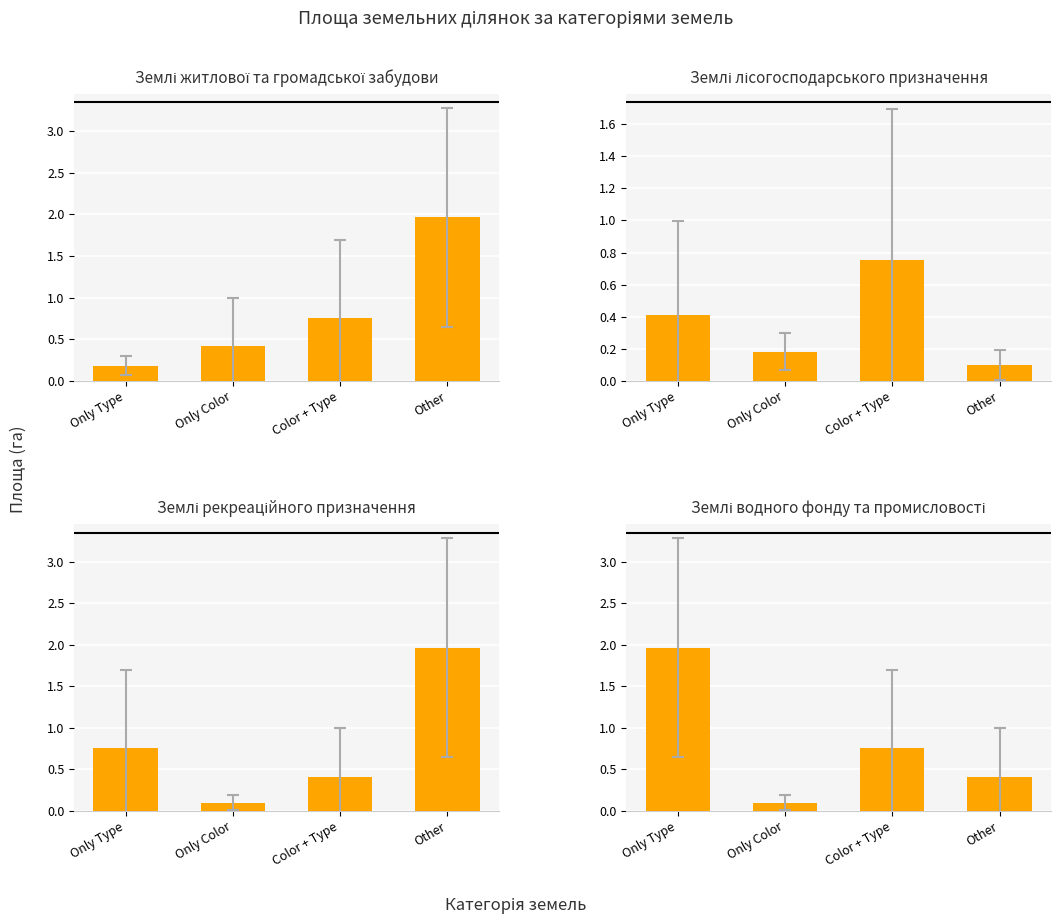

Reading left to right, transcribe all the data shown in this chart.

Землі житлової та громадської забудови: Only Type=0.2	Only Color=0.4	Color + Type=0.8	Other=2.0
Землі лісогосподарського призначення: Only Type=0.4	Only Color=0.2	Color + Type=0.8	Other=0.1
Землі рекреаційного призначення: Only Type=0.8	Only Color=0.1	Color + Type=0.4	Other=2.0
Землі водного фонду та промисловості: Only Type=2.0	Only Color=0.1	Color + Type=0.8	Other=0.4